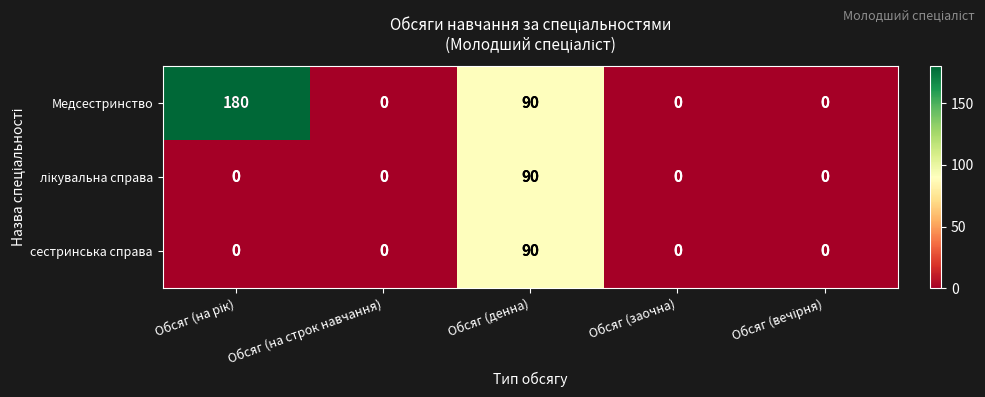

Count the number of data series in this chart.

3